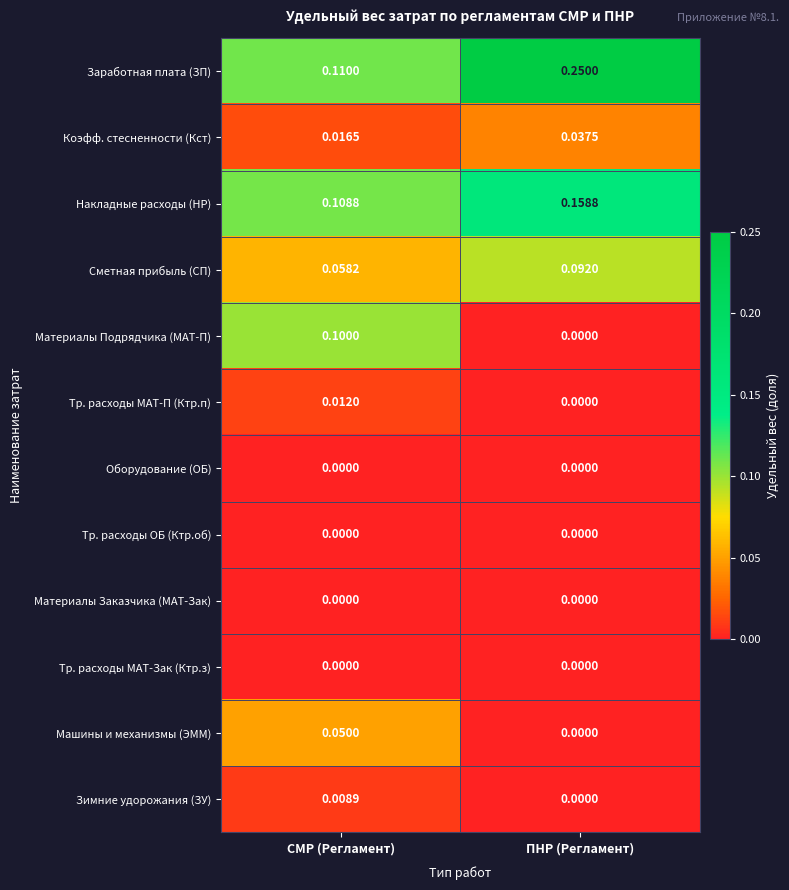

At which category does the chart reach its peak across all series?

ПНР (Регламент)